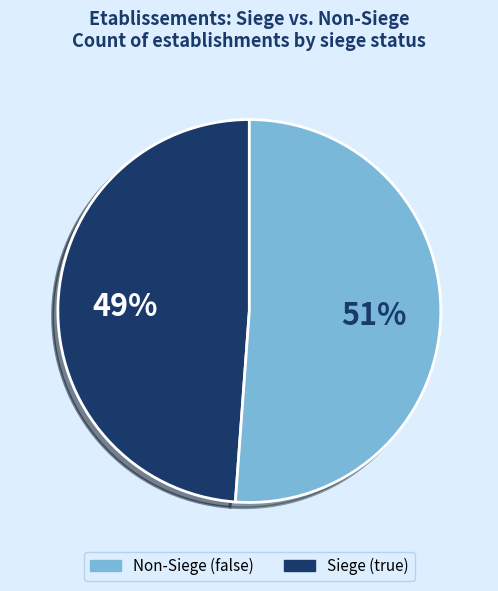

To the nearest percent, what is the average slice percentage?

50%